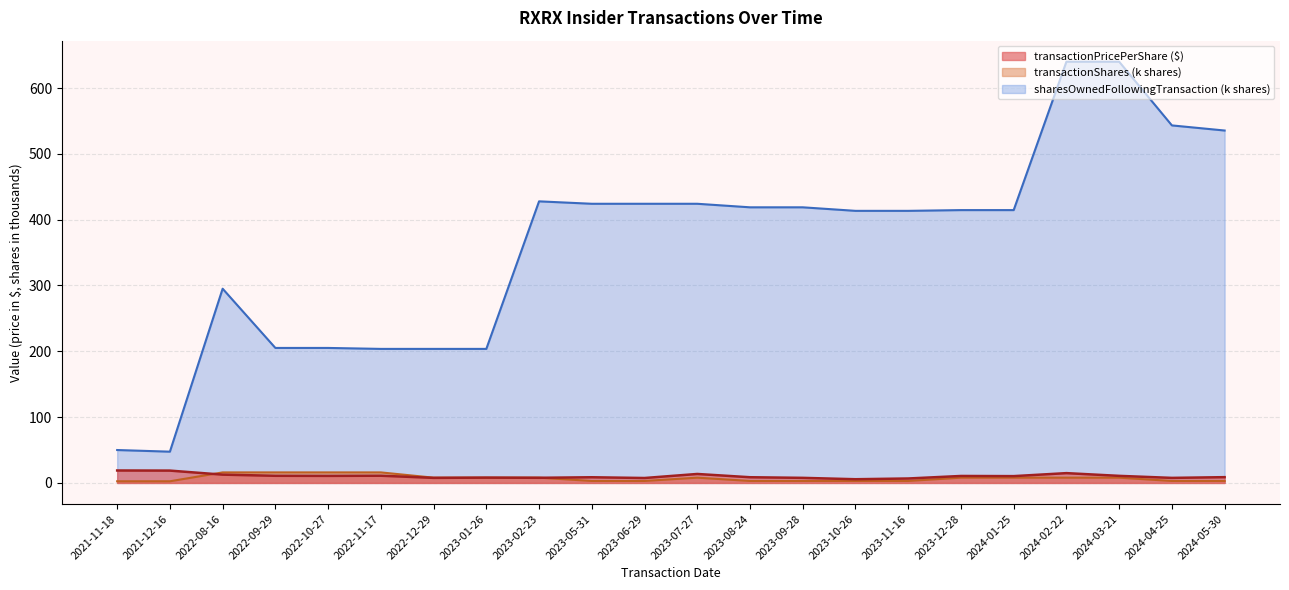

True or false: sharesOwnedFollowingTransaction and transactionPricePerShare cross at least once.

False